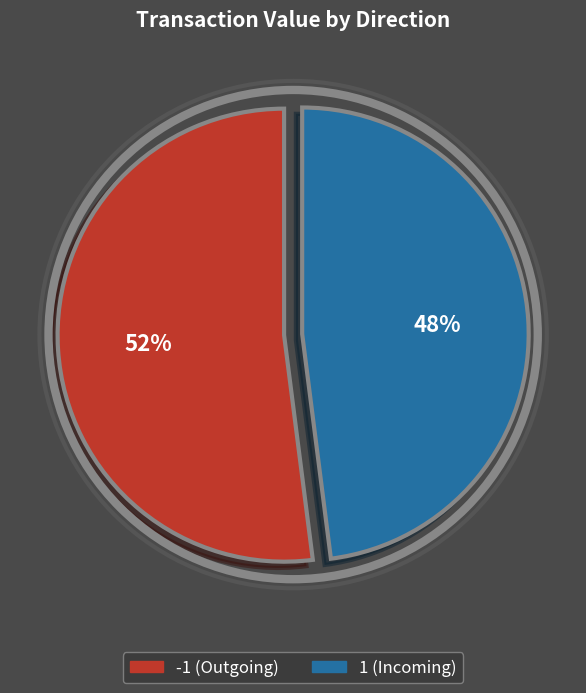

How many slices are in this pie chart?

2